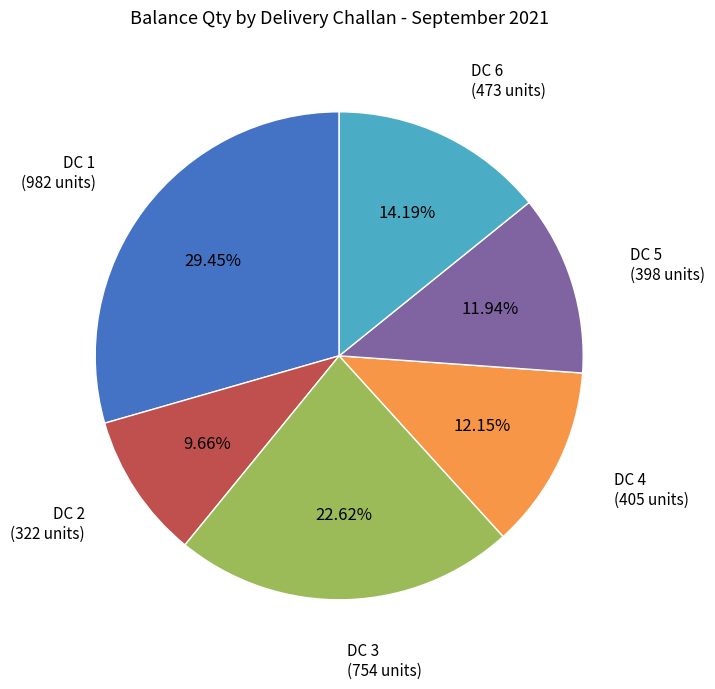

Is there any slice that represents more than half of the pie?

No